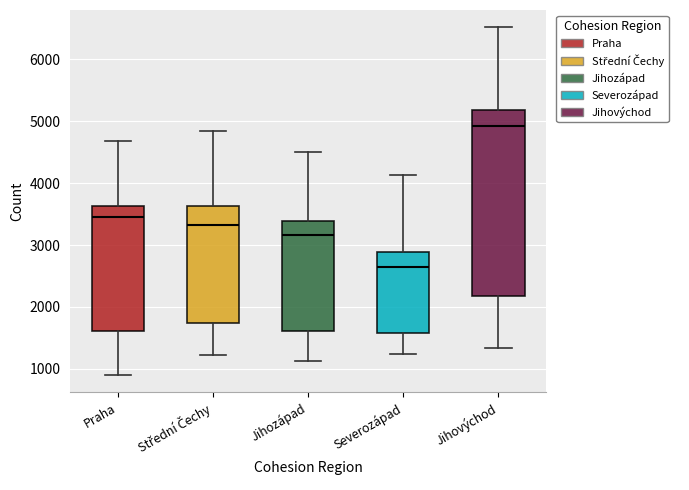

Where is the upper edge of the box for Praha on the y-axis? The values are not printed on the chart, so give them approximately, as read against the axis.

3600